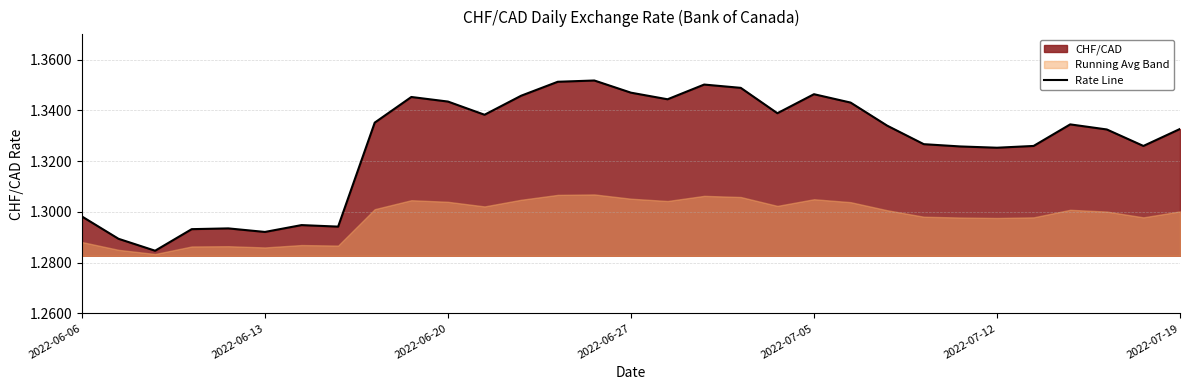

The Rate Line series shows 1.8 at 2022-06-27. True or false?

False